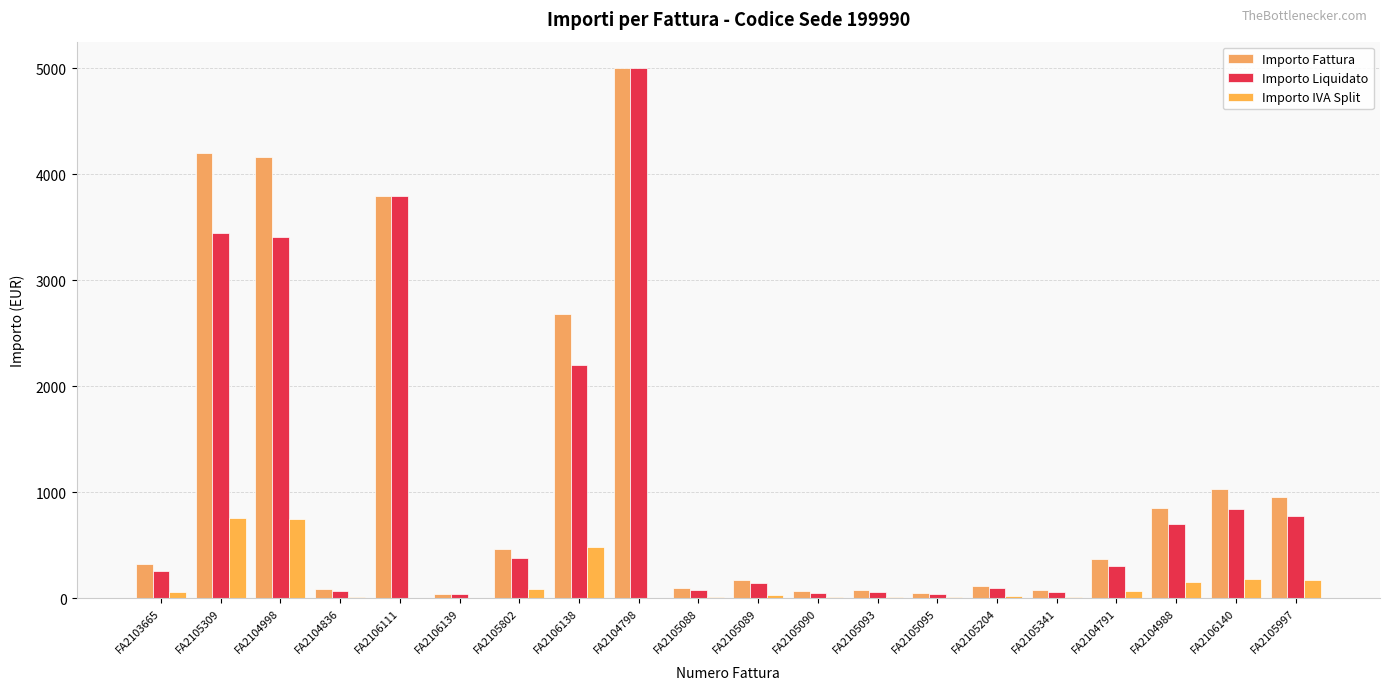

Between FA2104836 and FA2106111, which series saw the biggest shift?

Importo Liquidato